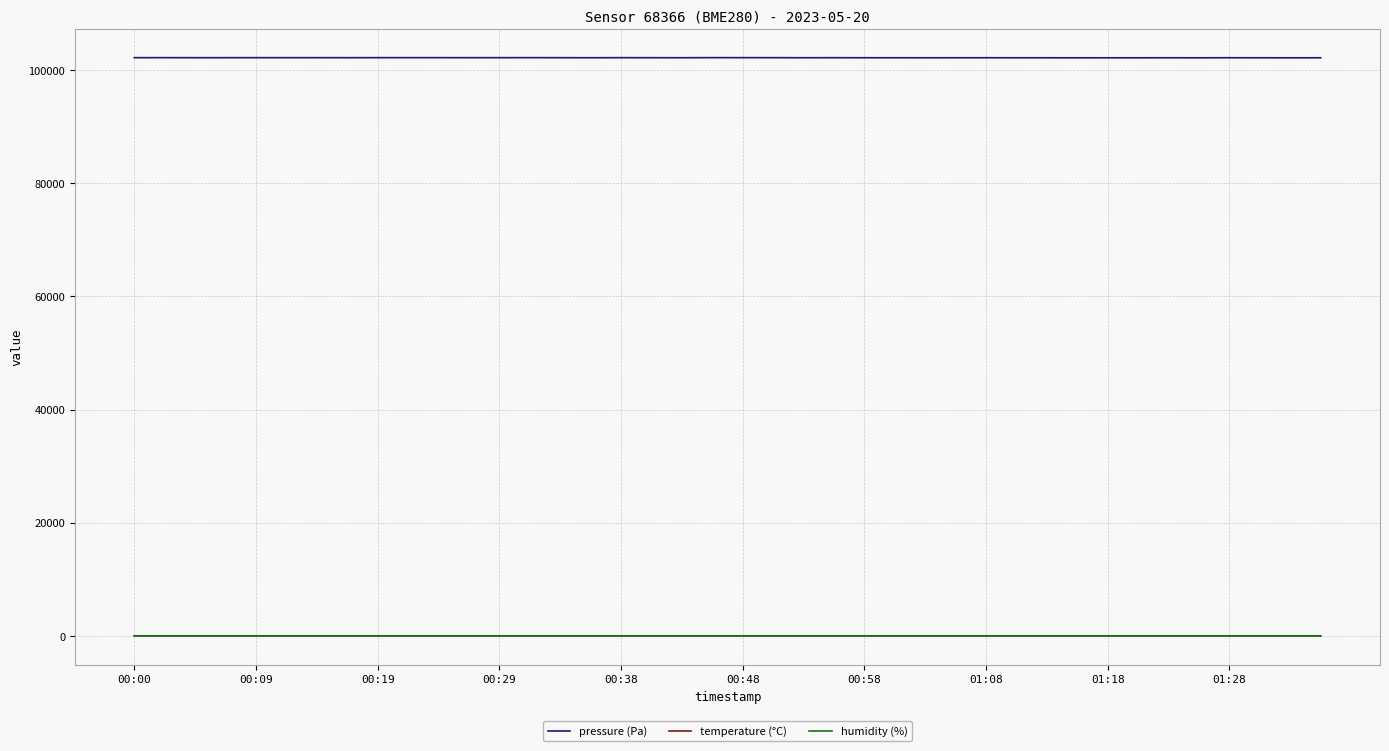

Which series has the largest range (max minus min)?

pressure (Pa)